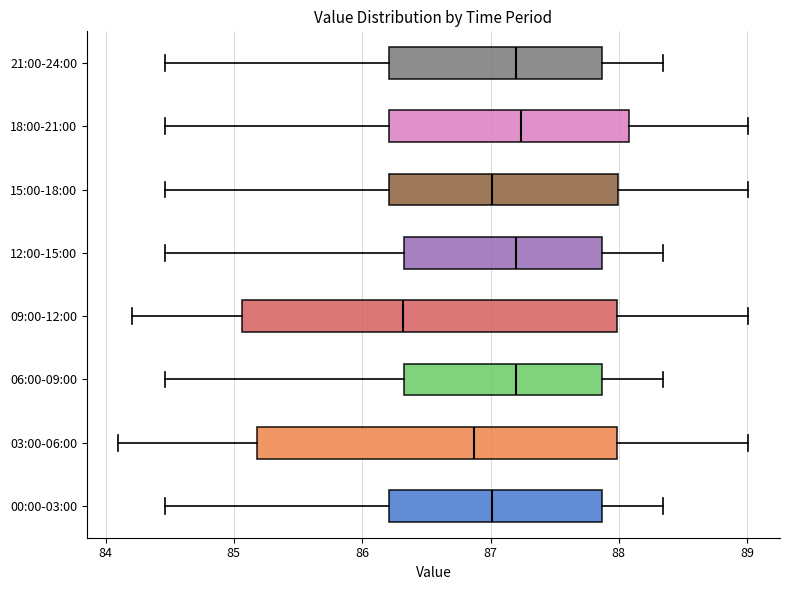

Which box is the widest, from its left edge to its right edge?

09:00-12:00